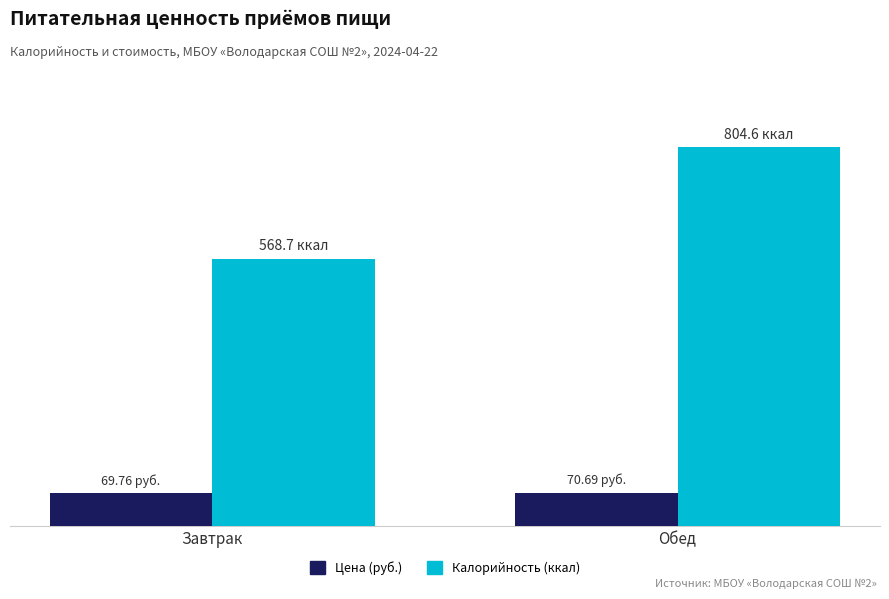

What is the sum of all Калорийность (ккал) values?

1373.3